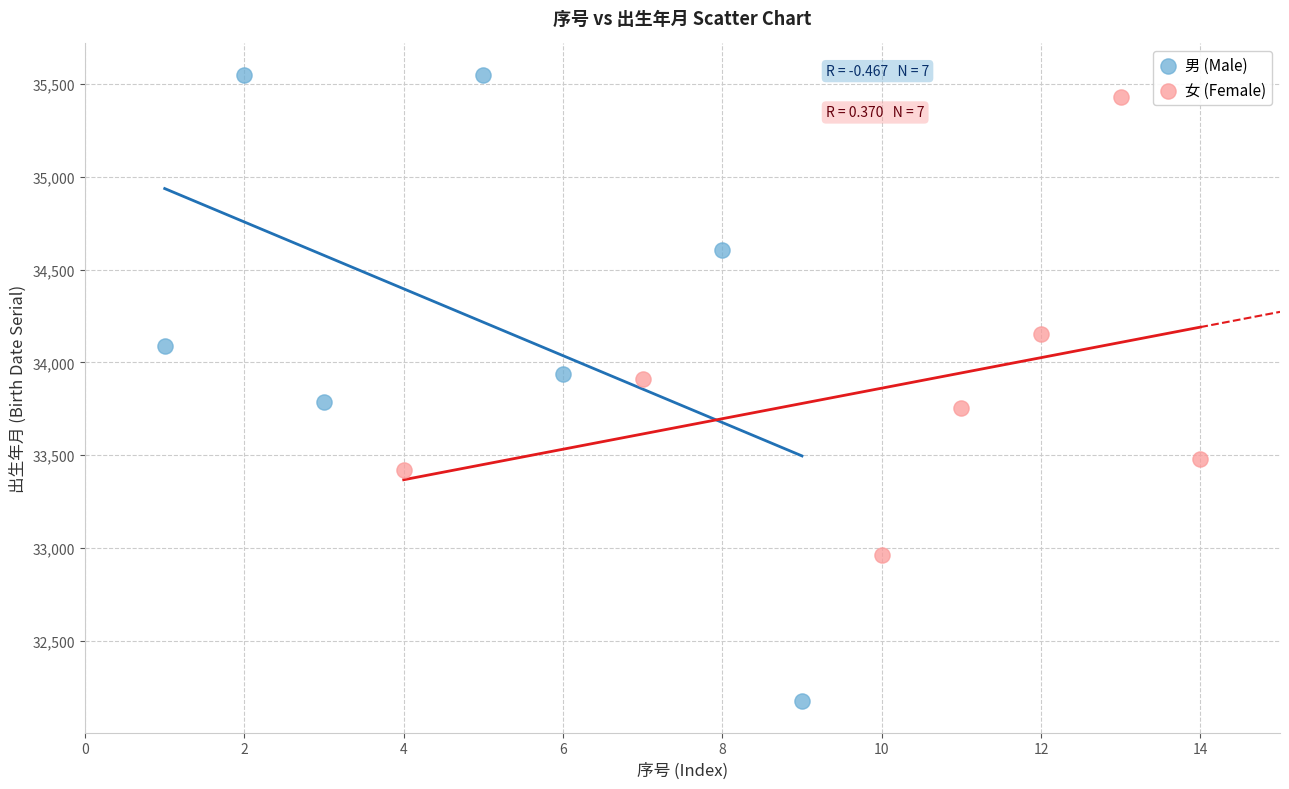

Which series has the widest spread of Y values?

男 (Male)